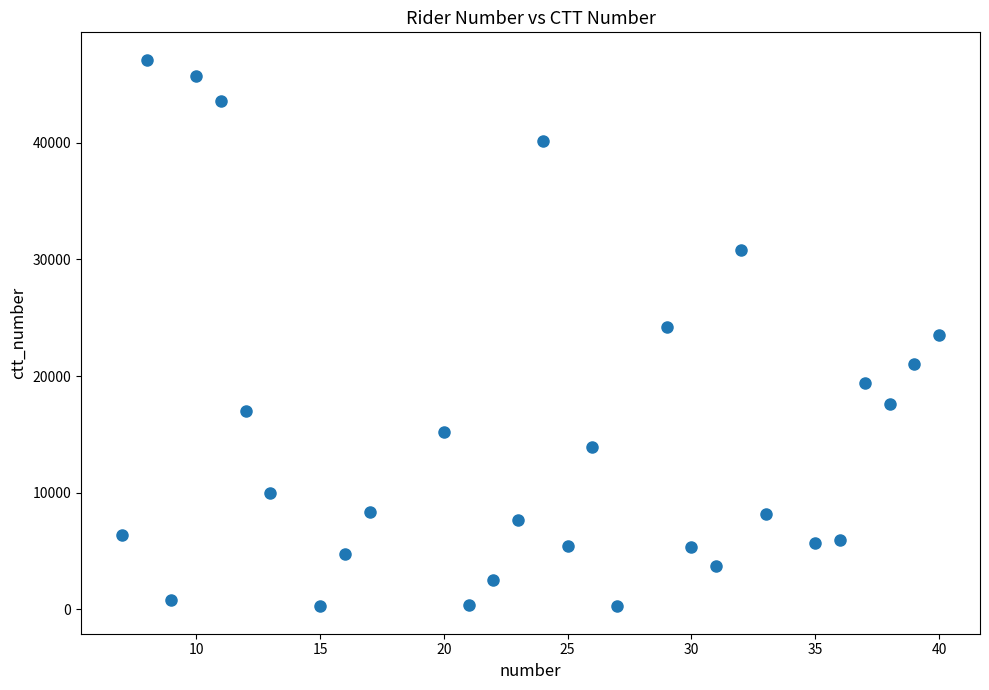

What is the range of Y values (max minus min)?

46855